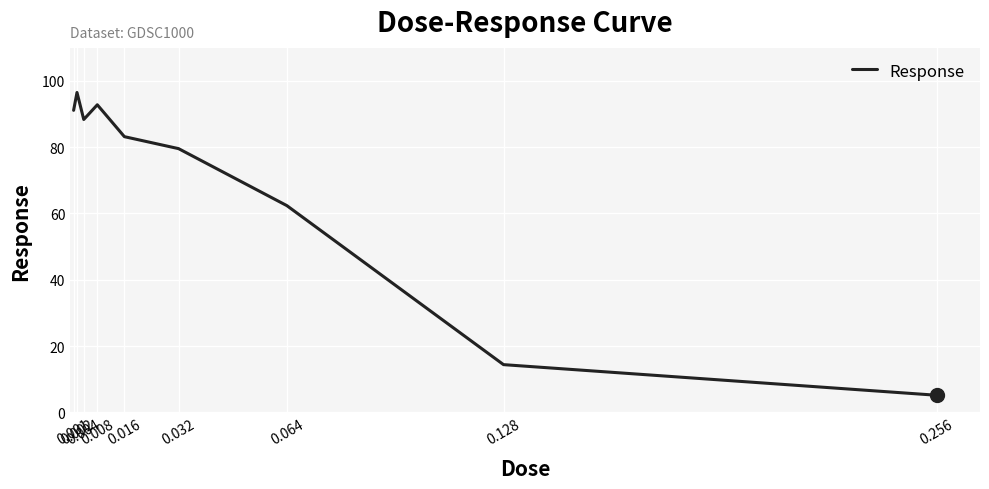

Reading left to right, extract all data points from this chart.

91.1	96.5	88.3	92.8	83.2	79.6	62.4	14.4	5.2